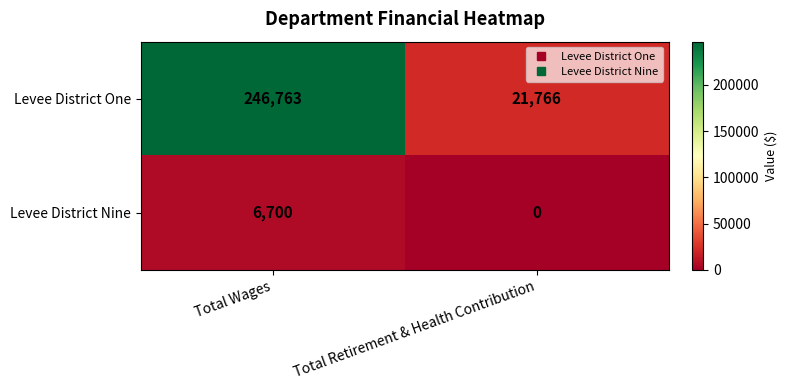

The value of Levee District Nine at Total Retirement & Health Contribution is 0. True or false?

True